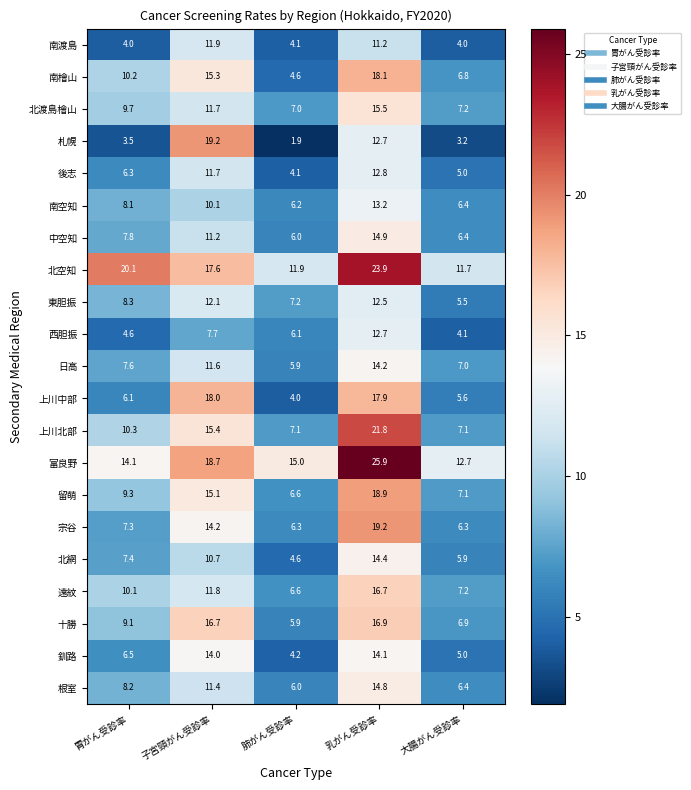

Which series has the largest range (max minus min)?

札幌